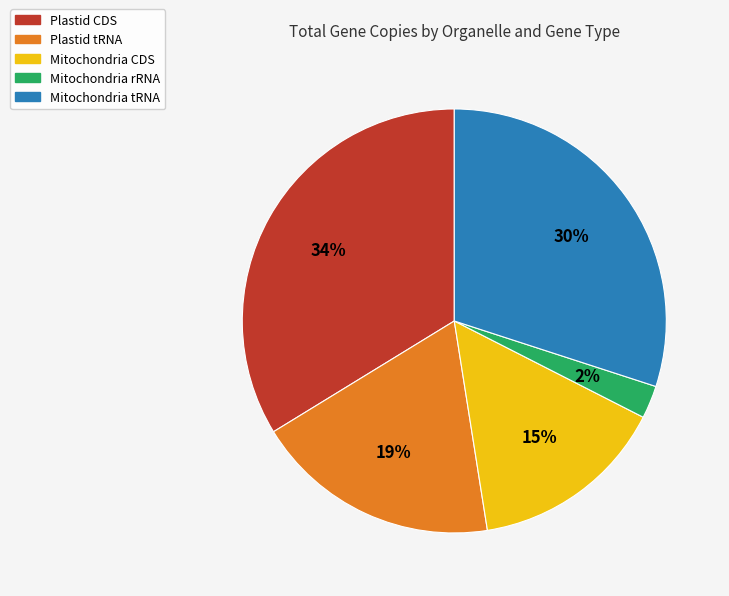

Approximately how many times larger is the value at Plastid CDS compared to Plastid tRNA?

1.8